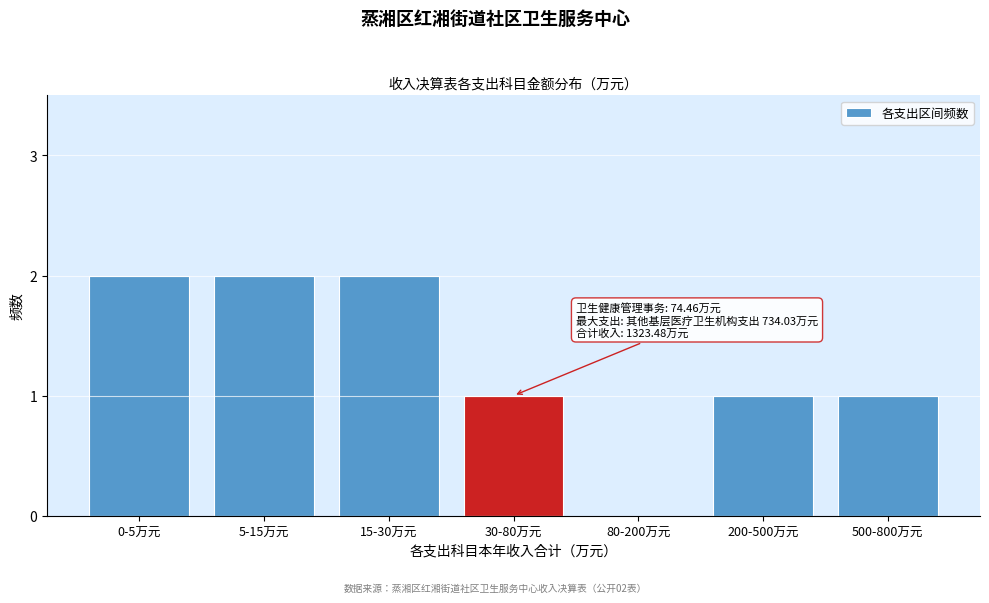

Reading right to left, extract all data points from this chart.

500-800万元=1	200-500万元=1	80-200万元=0	30-80万元=1	15-30万元=2	5-15万元=2	0-5万元=2